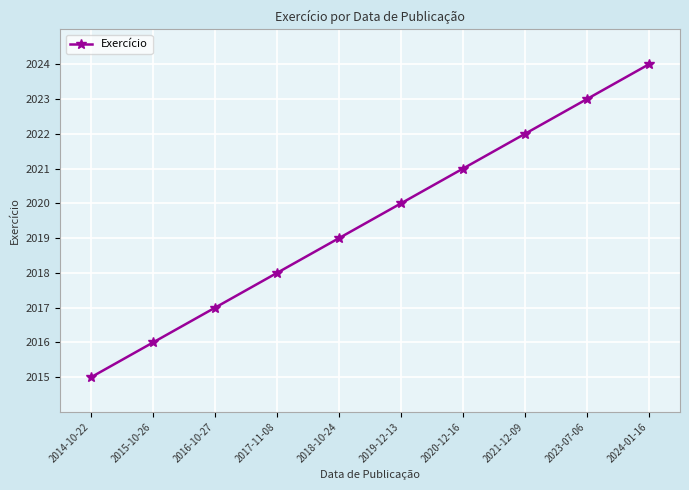

What is the sum of all values?

20195